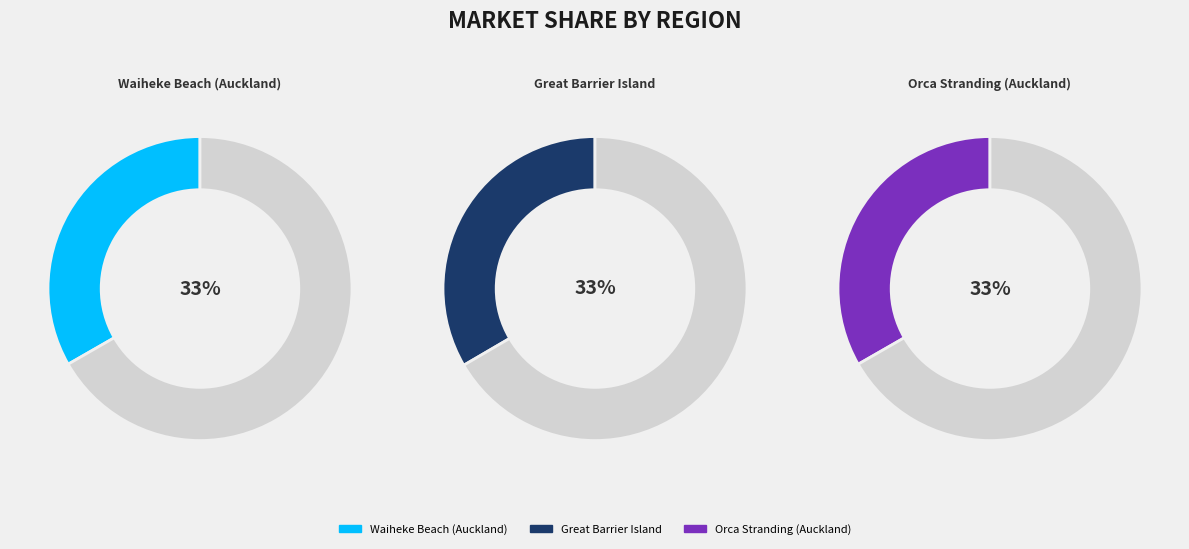

What percentage is NOT represented by Great Barrier Island?

66.6%